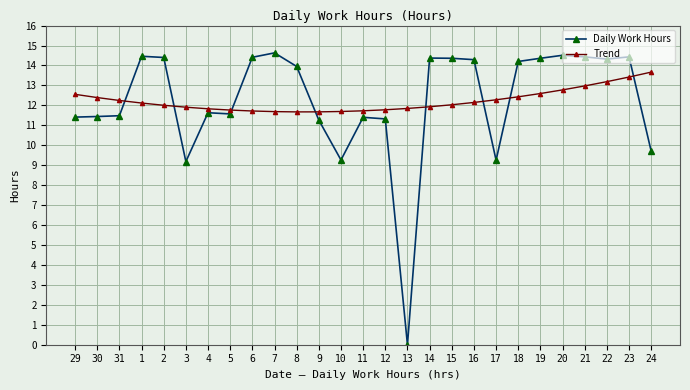

Does the chart display data point markers on the line(s)?

Yes